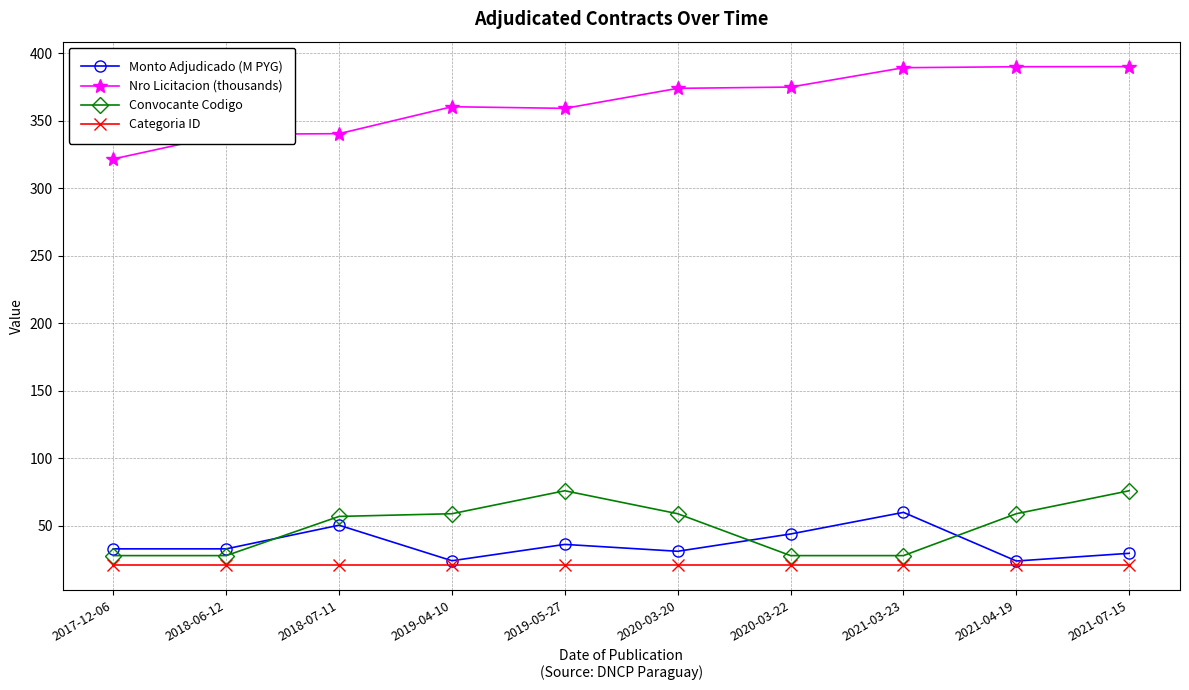

The Nro Licitacion (thousands) series shows 173.1 at 2018-06-12. True or false?

False